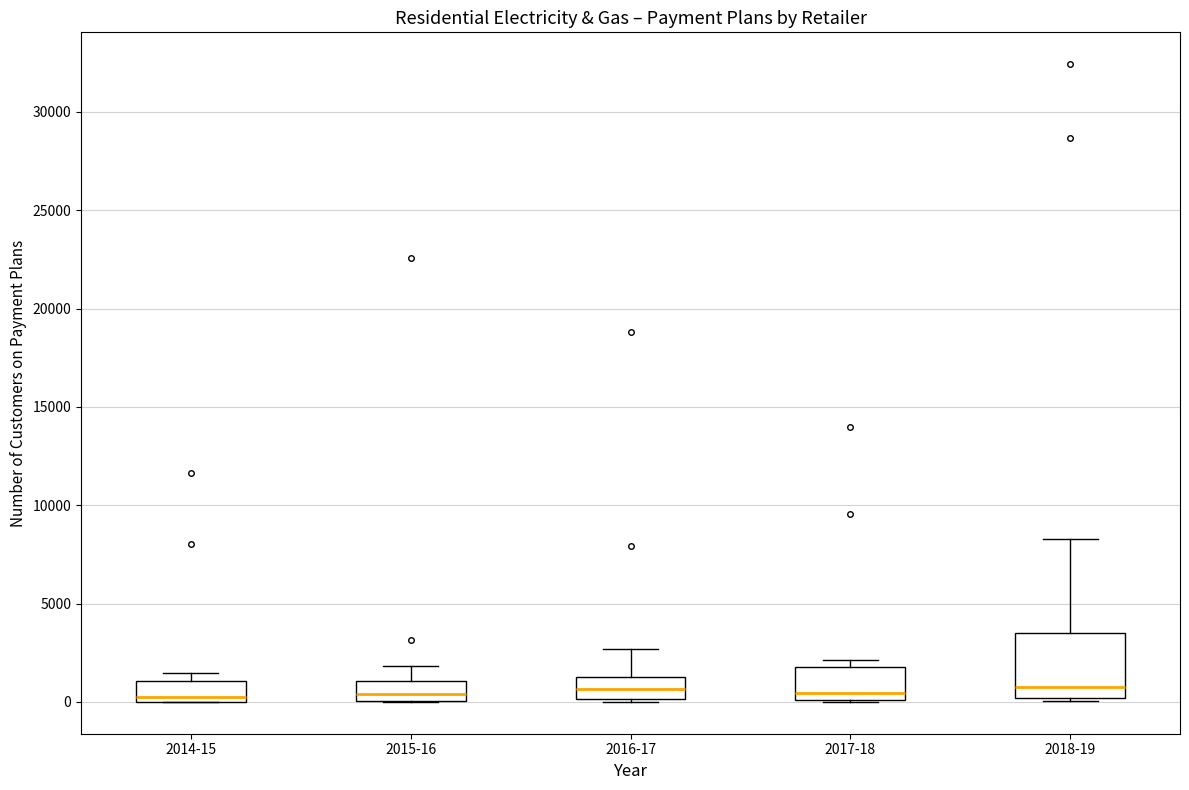

Which box is the tallest, from its lower edge to its upper edge?

2018-19